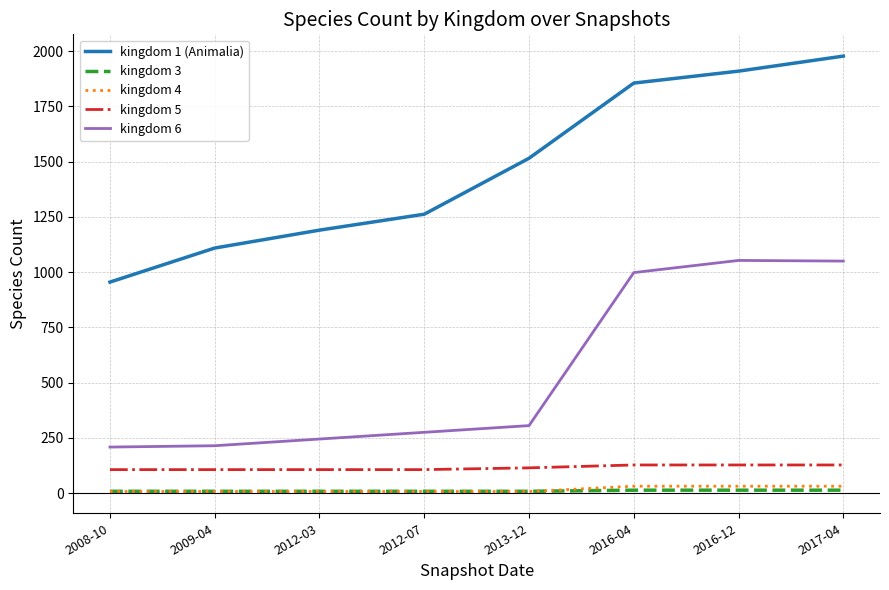

Which series has the widest spread of values?

kingdom_1